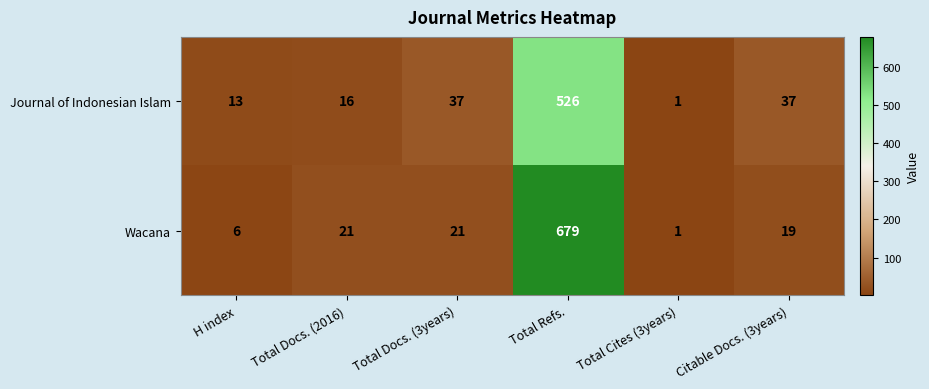

What is the spread (max minus min) of values at Citable Docs. (3years)?

18